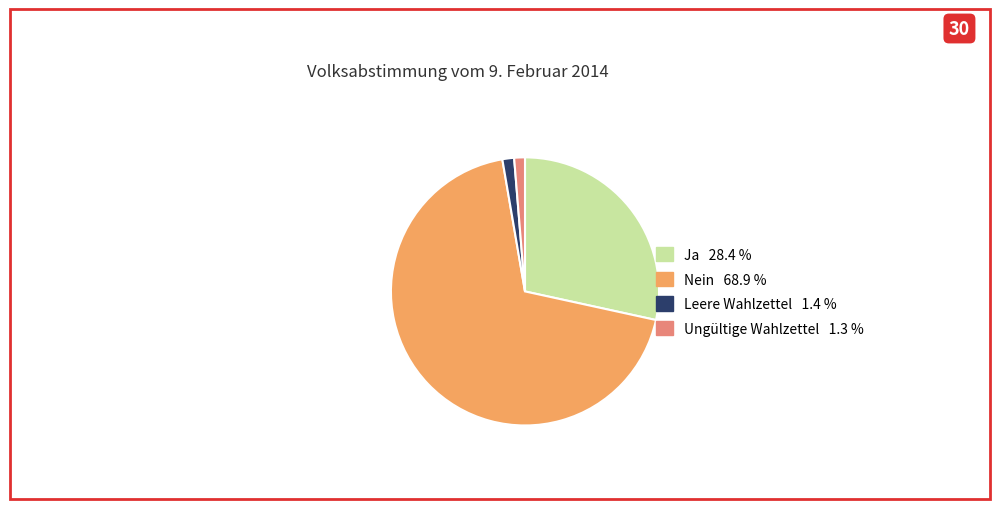

Which has a higher value, Ja or Leere Wahlzettel?

Ja